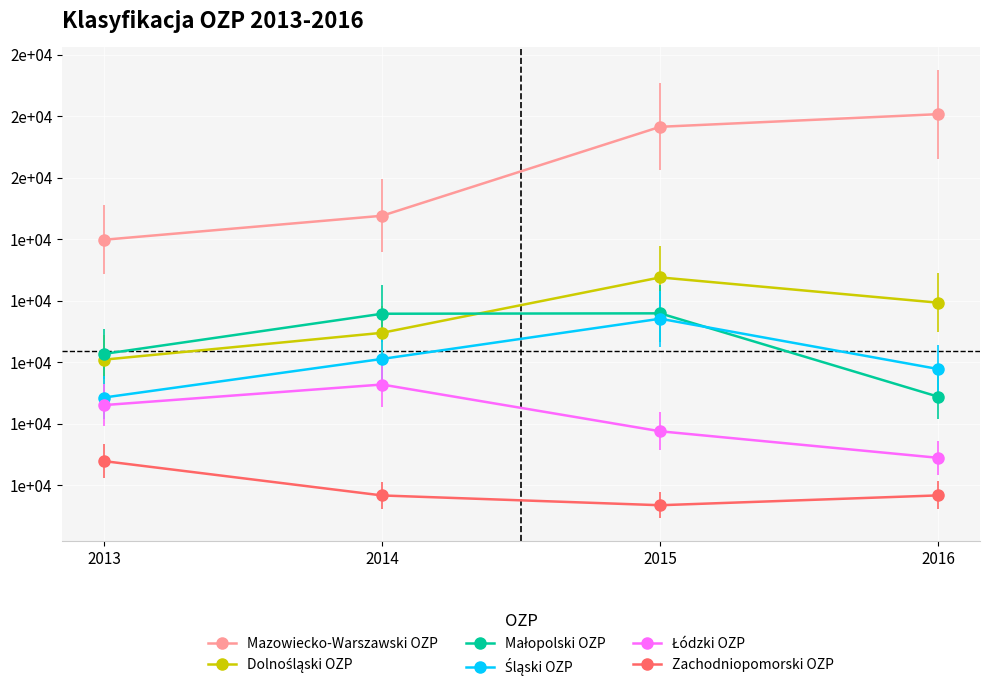

Is this an area chart (filled region under the line)?

No